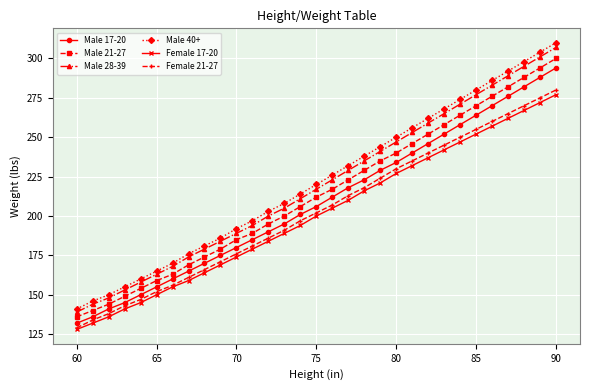

What is the smallest value displayed?

128